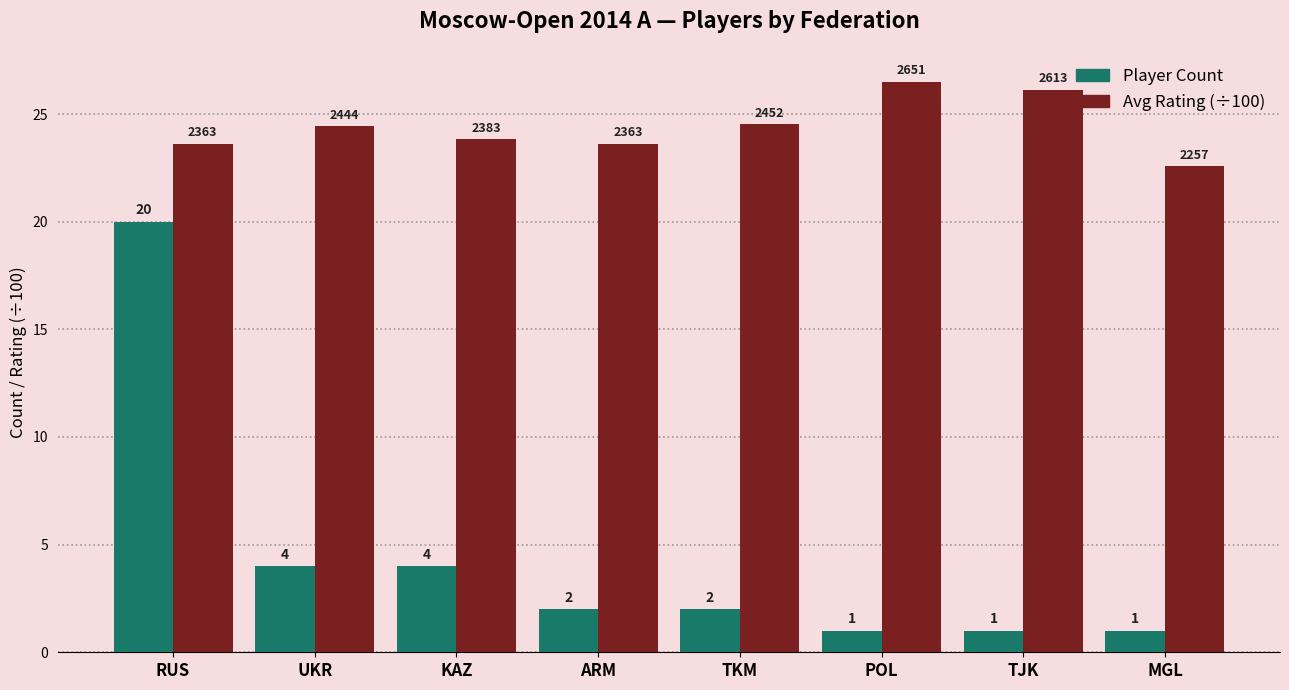

Does the chart contain any negative values?

No